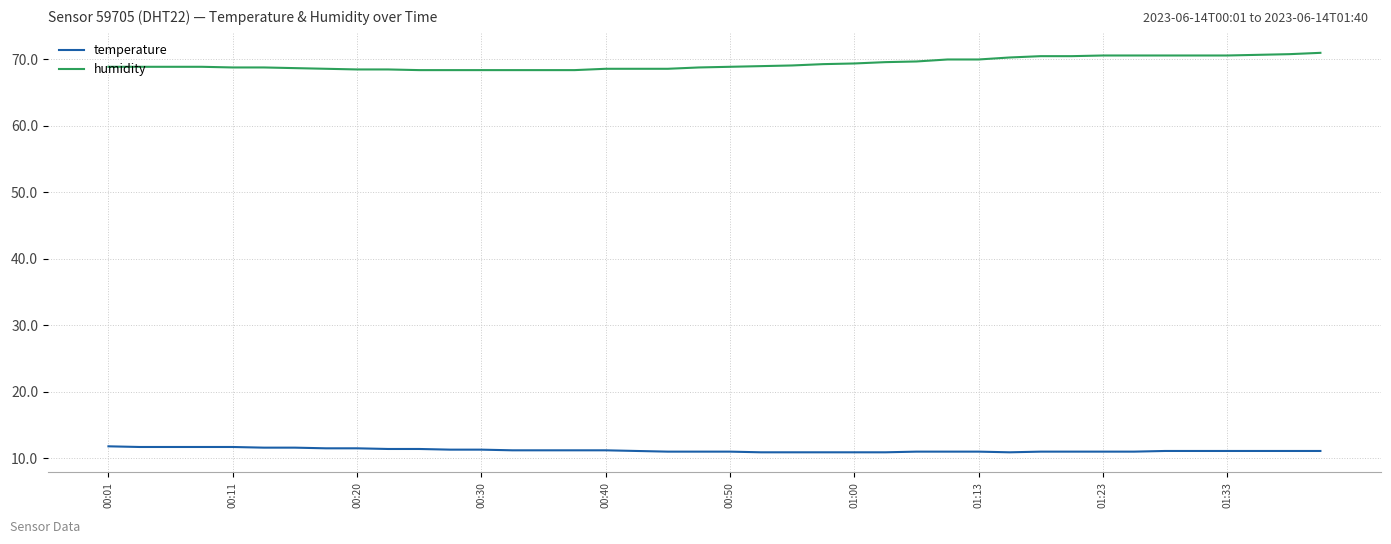

Count the temperature values in the range 11 to 12.

34